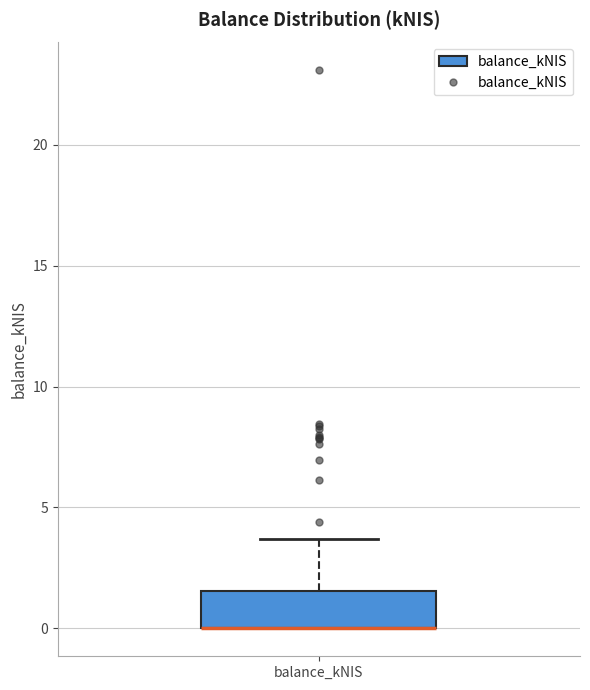

Where is the lower edge of the box for balance_kNIS on the y-axis? The values are not printed on the chart, so give them approximately, as read against the axis.

0.0